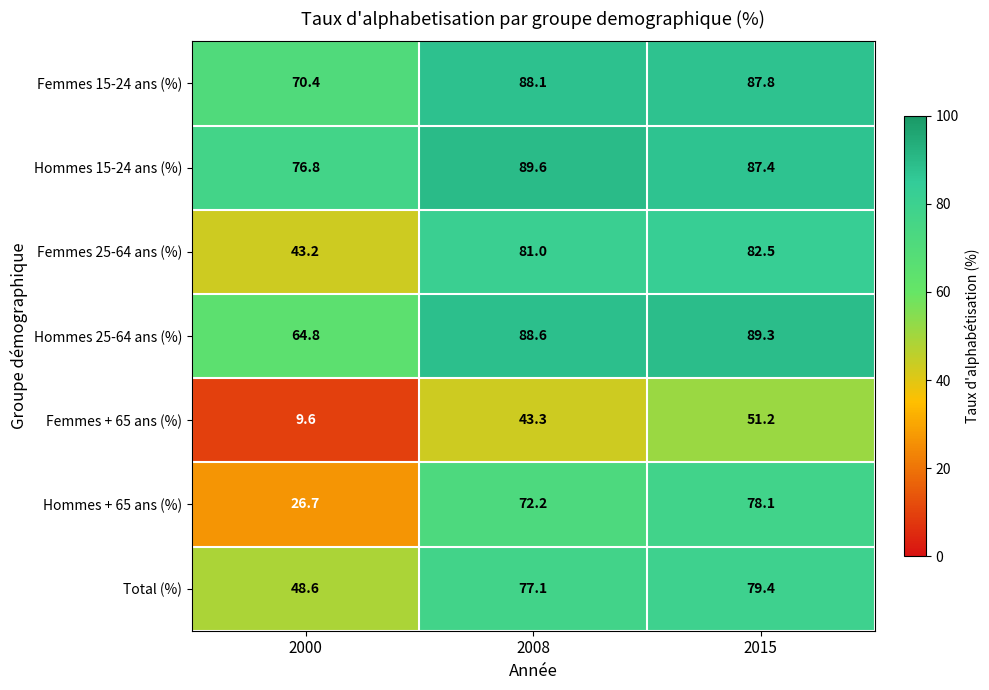

Rank the series by their maximum value, from lowest to highest.

Femmes + 65 ans (%), Hommes + 65 ans (%), Total (%), Femmes 25-64 ans (%), Femmes 15-24 ans (%), Hommes 25-64 ans (%), Hommes 15-24 ans (%)